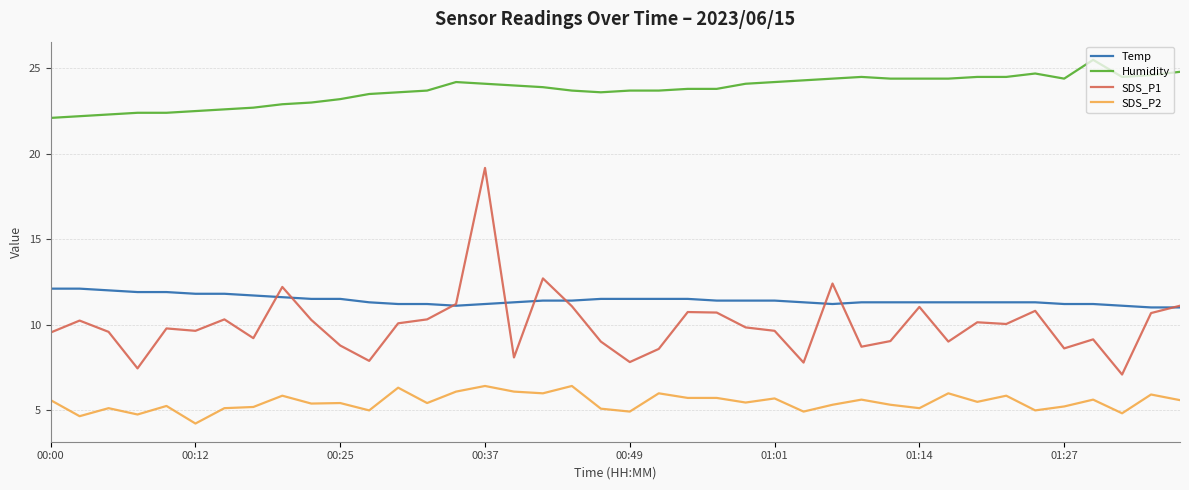

Which series has the largest total across all categories?

Humidity